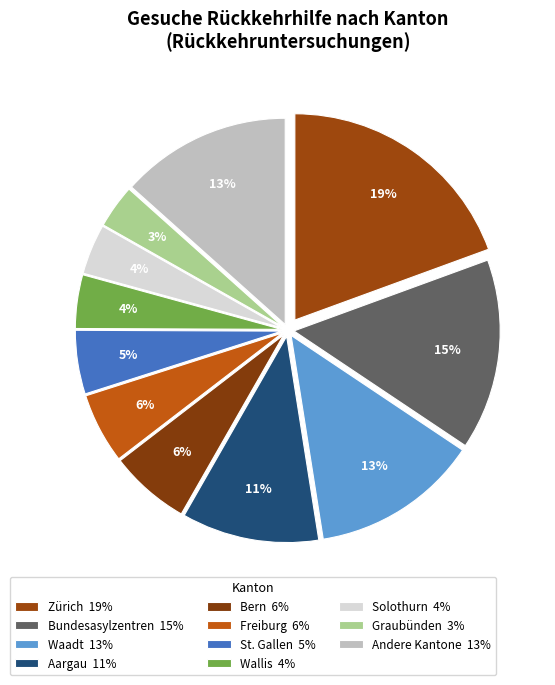

How many slices are in this pie chart?

11